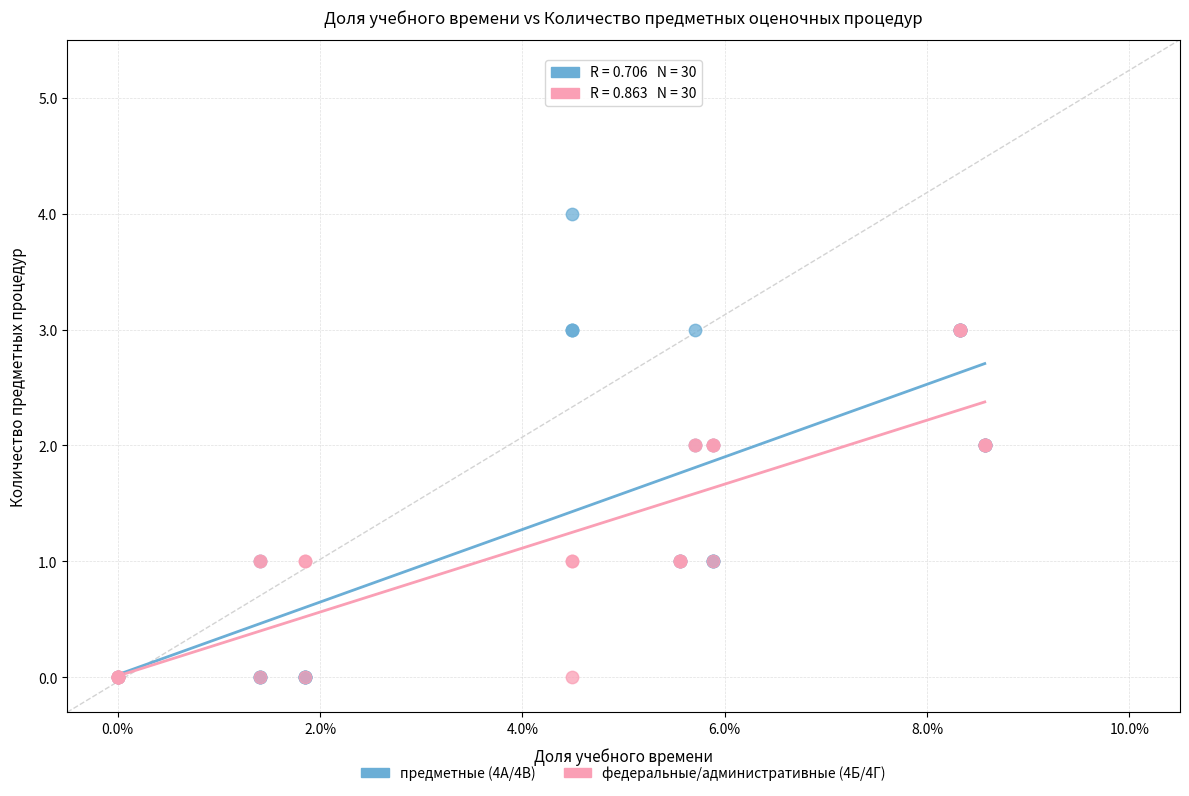

Which series contains the highest Y value?

предметные (4А/4В)